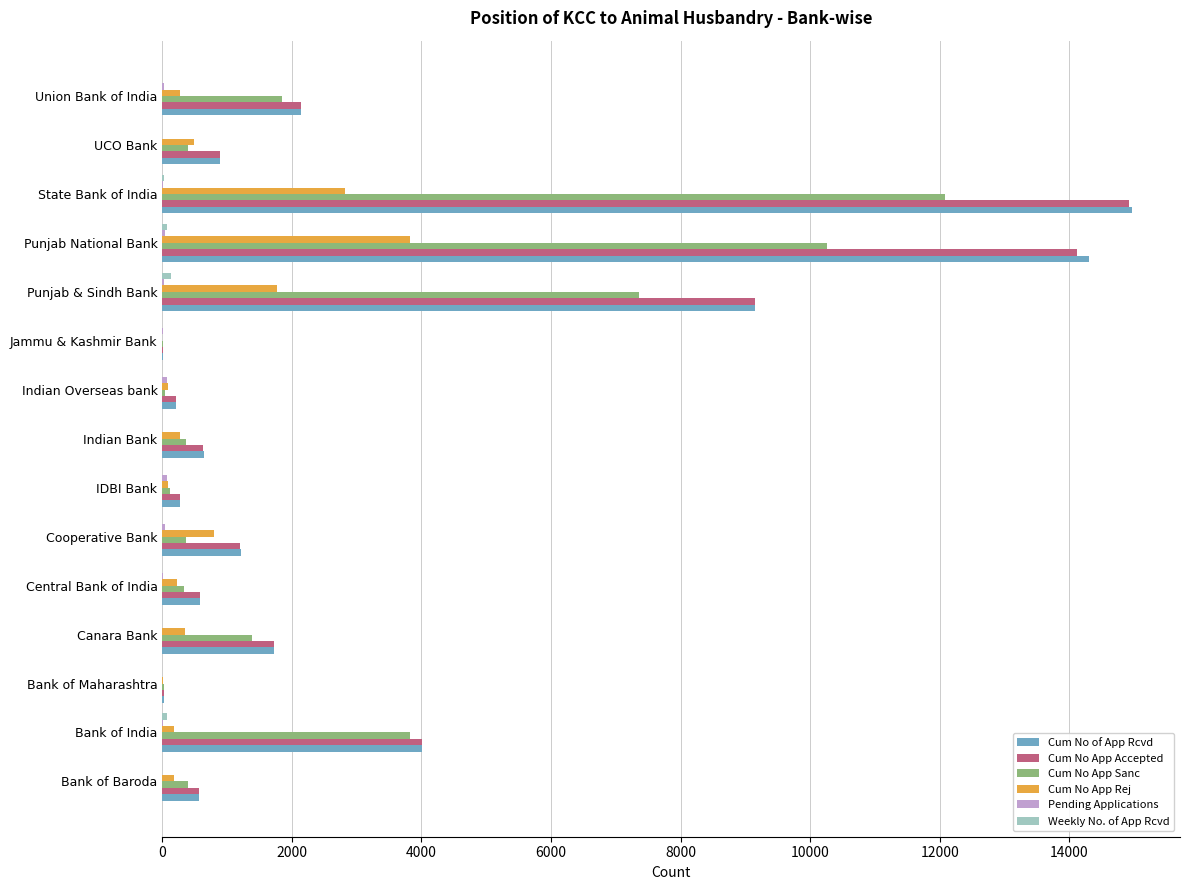

At which category is the sum across all series the highest?

State Bank of India